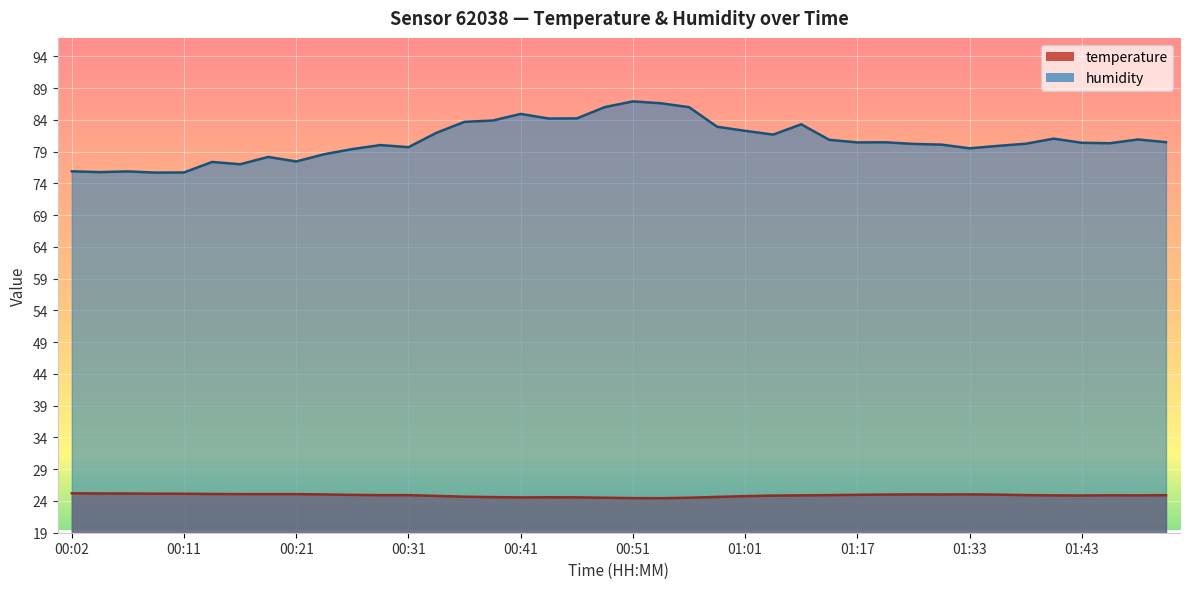

How many series are shown in this chart?

2